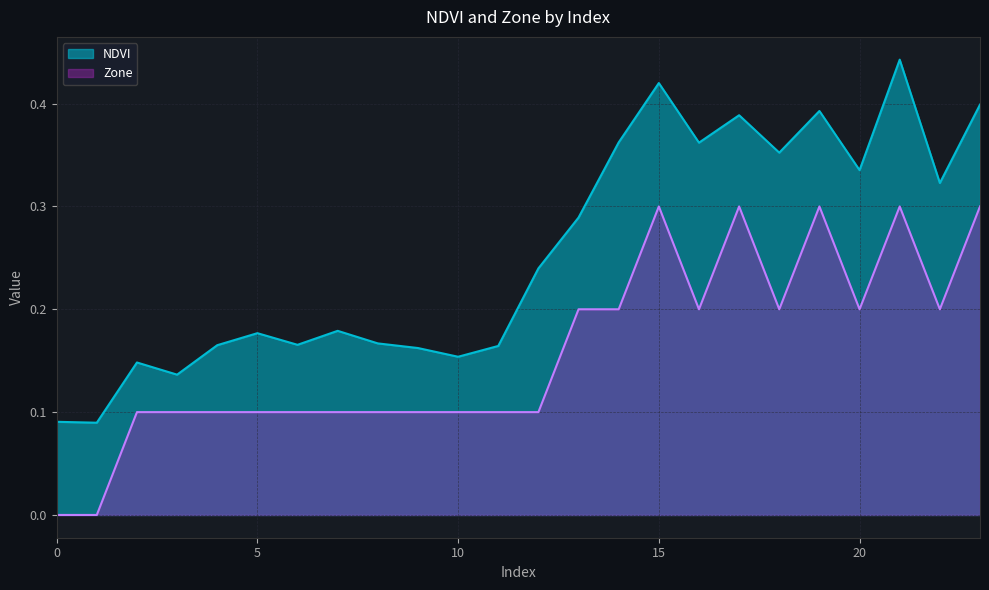

What is the spread (max minus min) of values at 19?

0.1